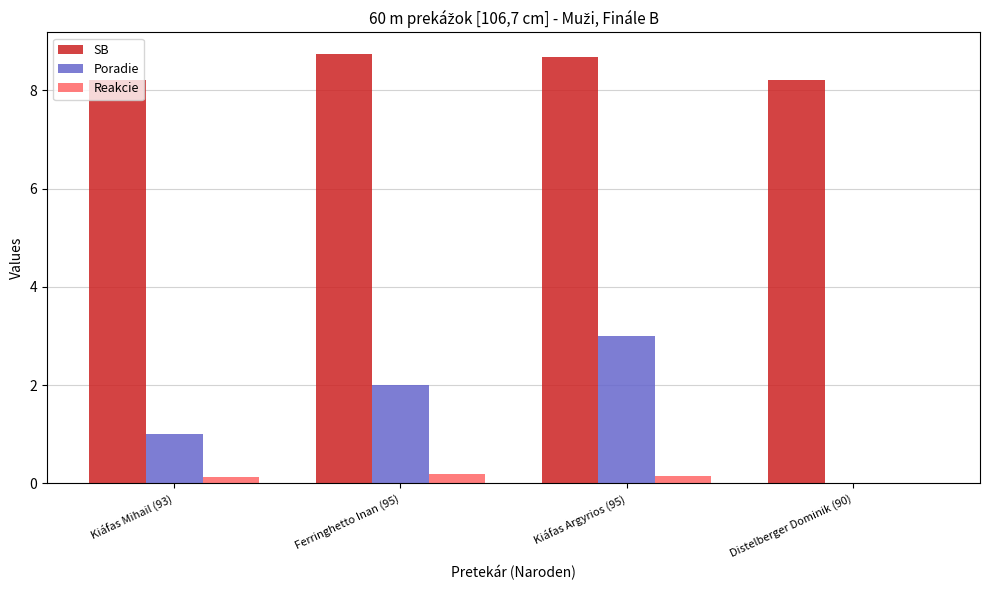

At which category is the sum across all series the highest?

Kiáfas Argyrios (95)